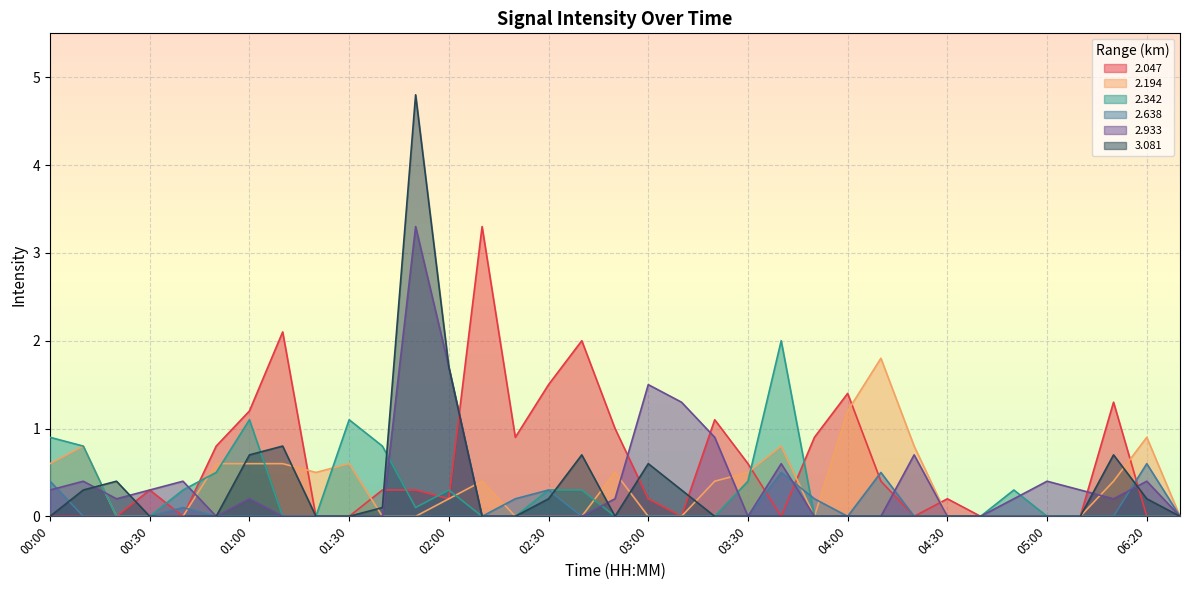

The 2.933 series shows 0.0 at 02:40. True or false?

True